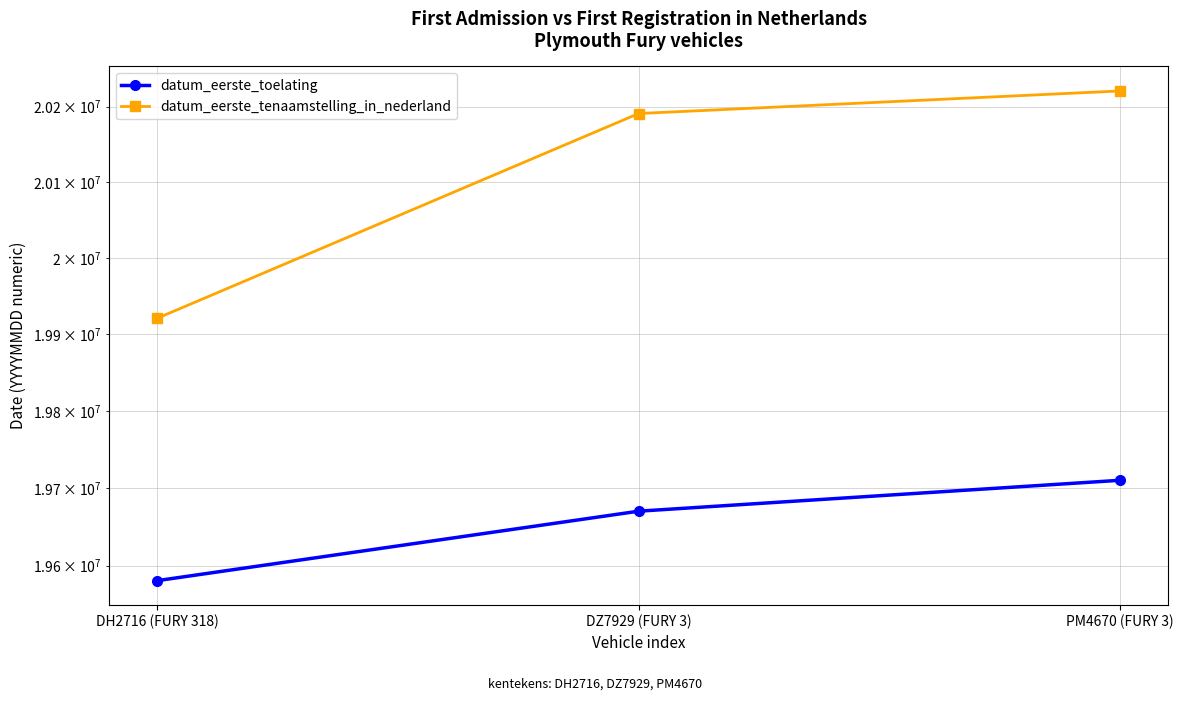

Is the value of datum_eerste_tenaamstelling_in_nederland at DZ7929 (FURY 3) greater than the value of datum_eerste_toelating at PM4670 (FURY 3)?

Yes